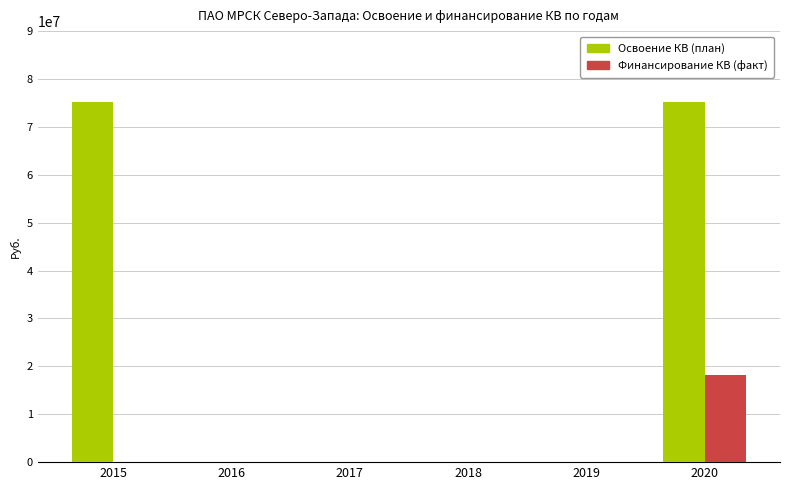

Between 2015 and 2020, which series saw the biggest shift?

Финансирование КВ (факт)